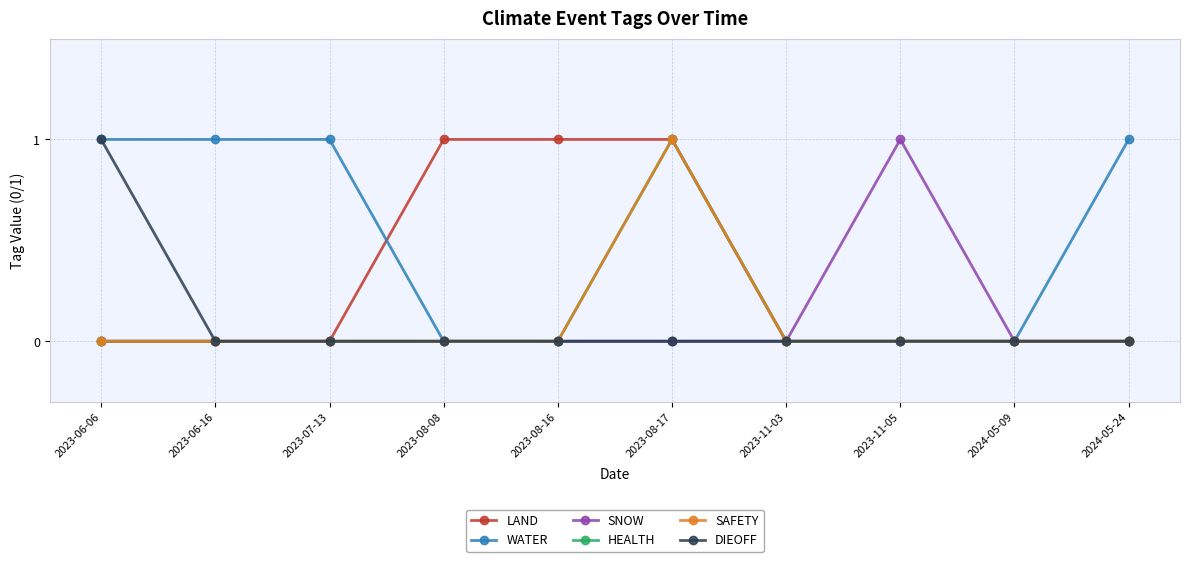

At which category does the chart reach its peak across all series?

2023-08-08